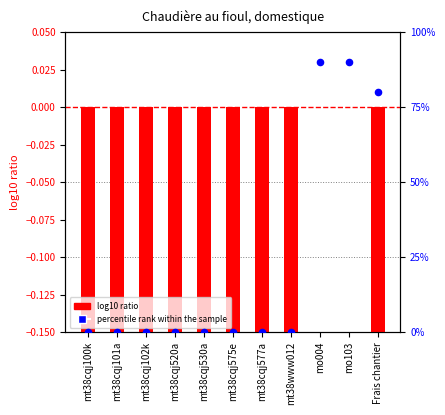

Which has a higher value, mt38www012 or mt38cqj520a?

mt38www012